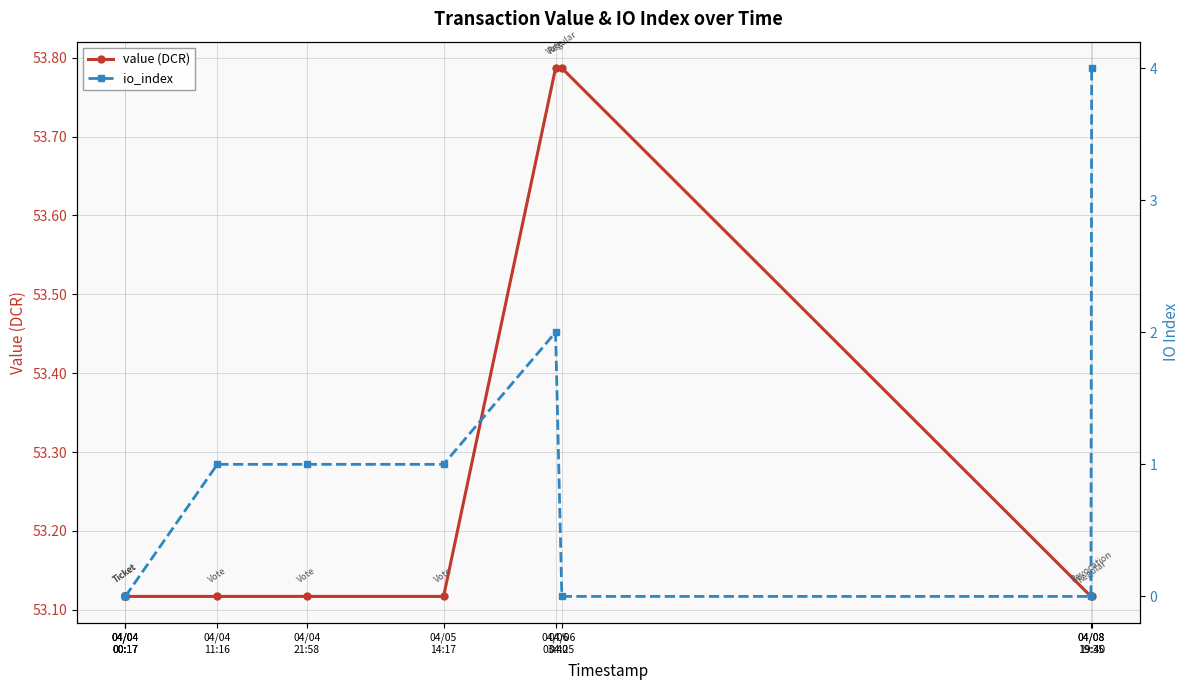

True or false: io_index and value (DCR) intersect in this chart.

False